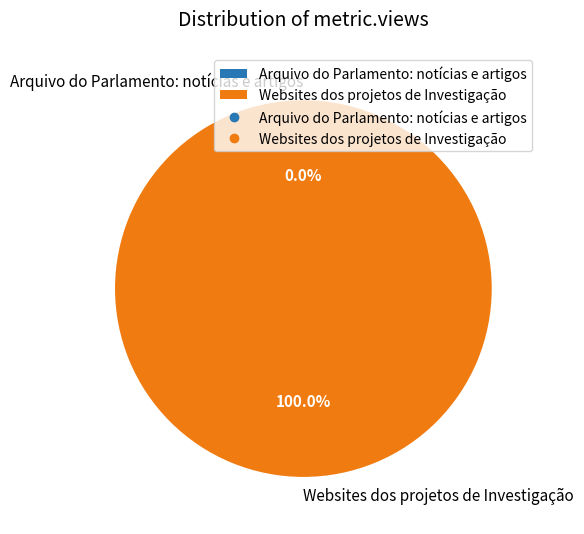

To the nearest percent, what is the difference between the largest and smallest slice percentages?

100%